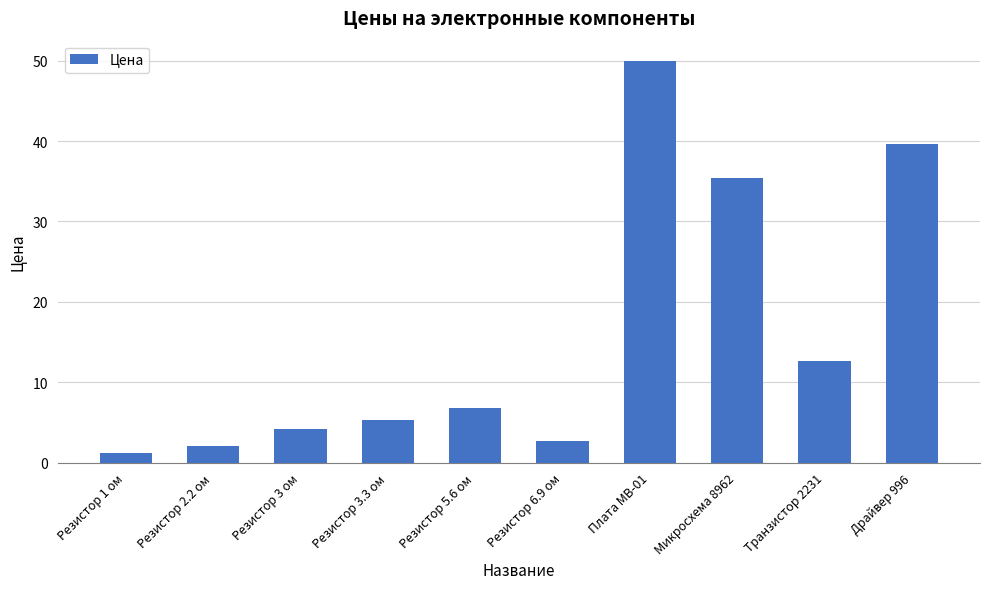

At which label does the data first exceed 6?

Резистор 5.6 ом